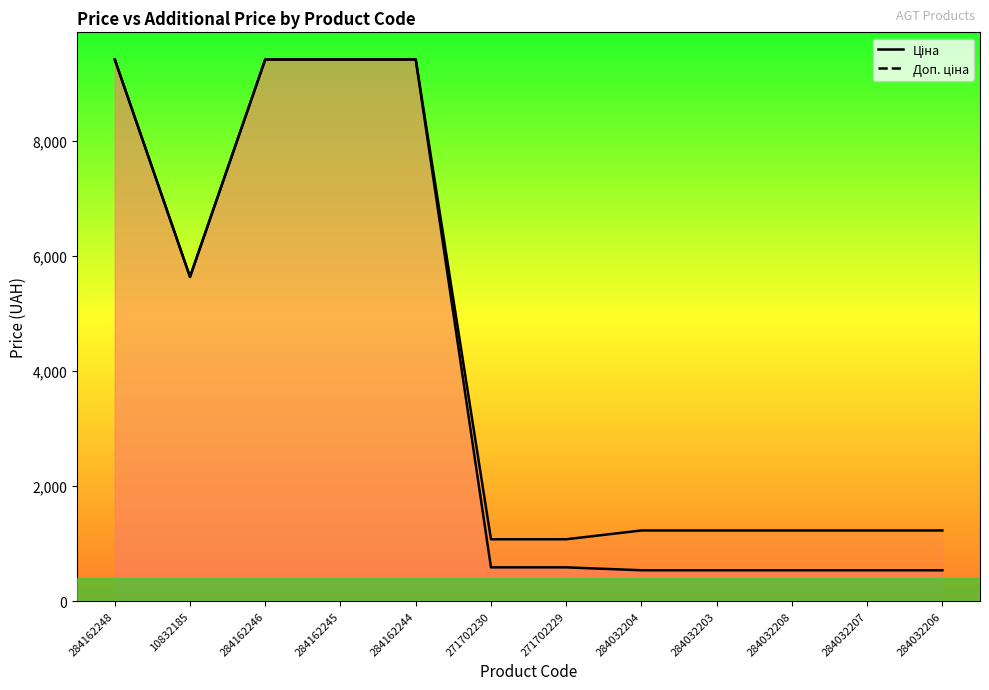

What position from the right is 284162246?

10